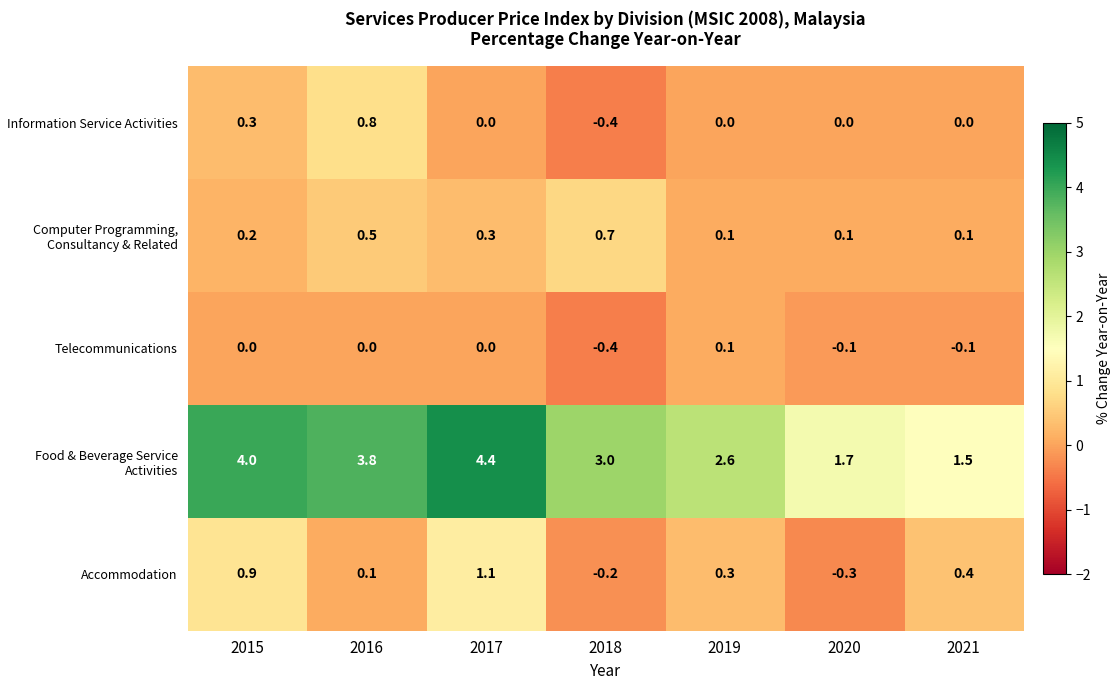

The value of Telecommunications at 2017 is 0.0. True or false?

True